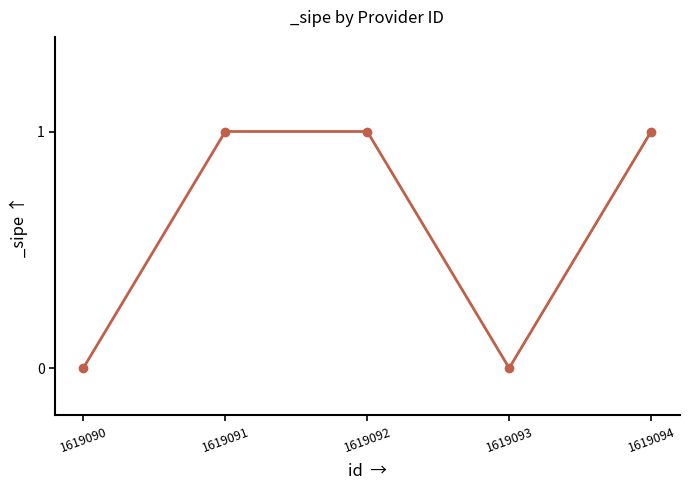

How many values are between 0 and 1?

5